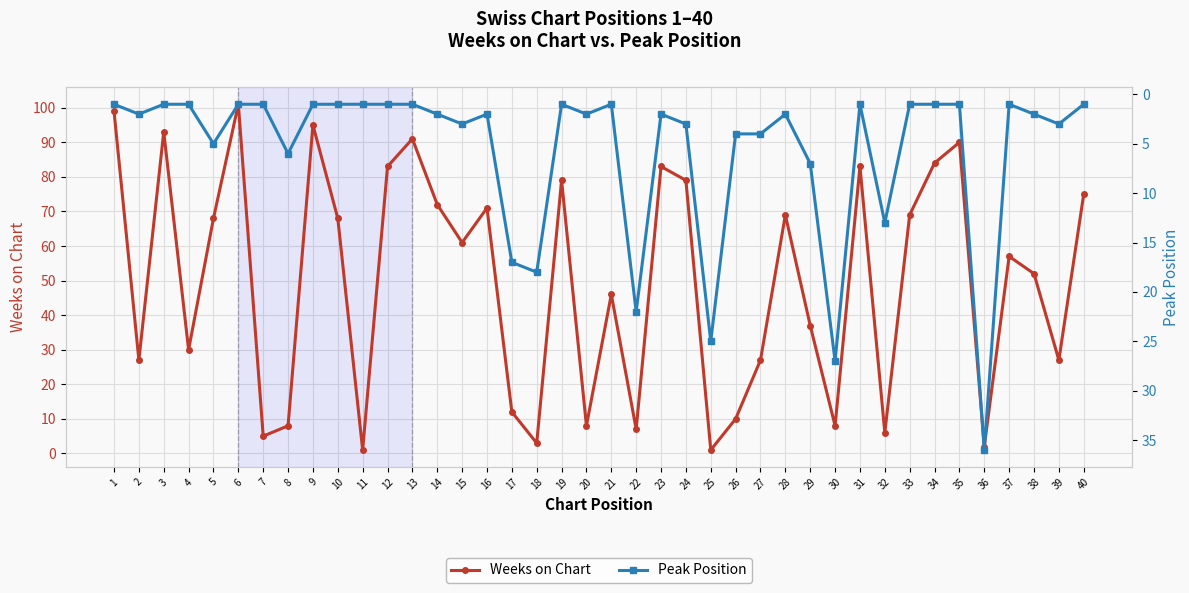

At which label is Weeks on Chart closest to 51?

38